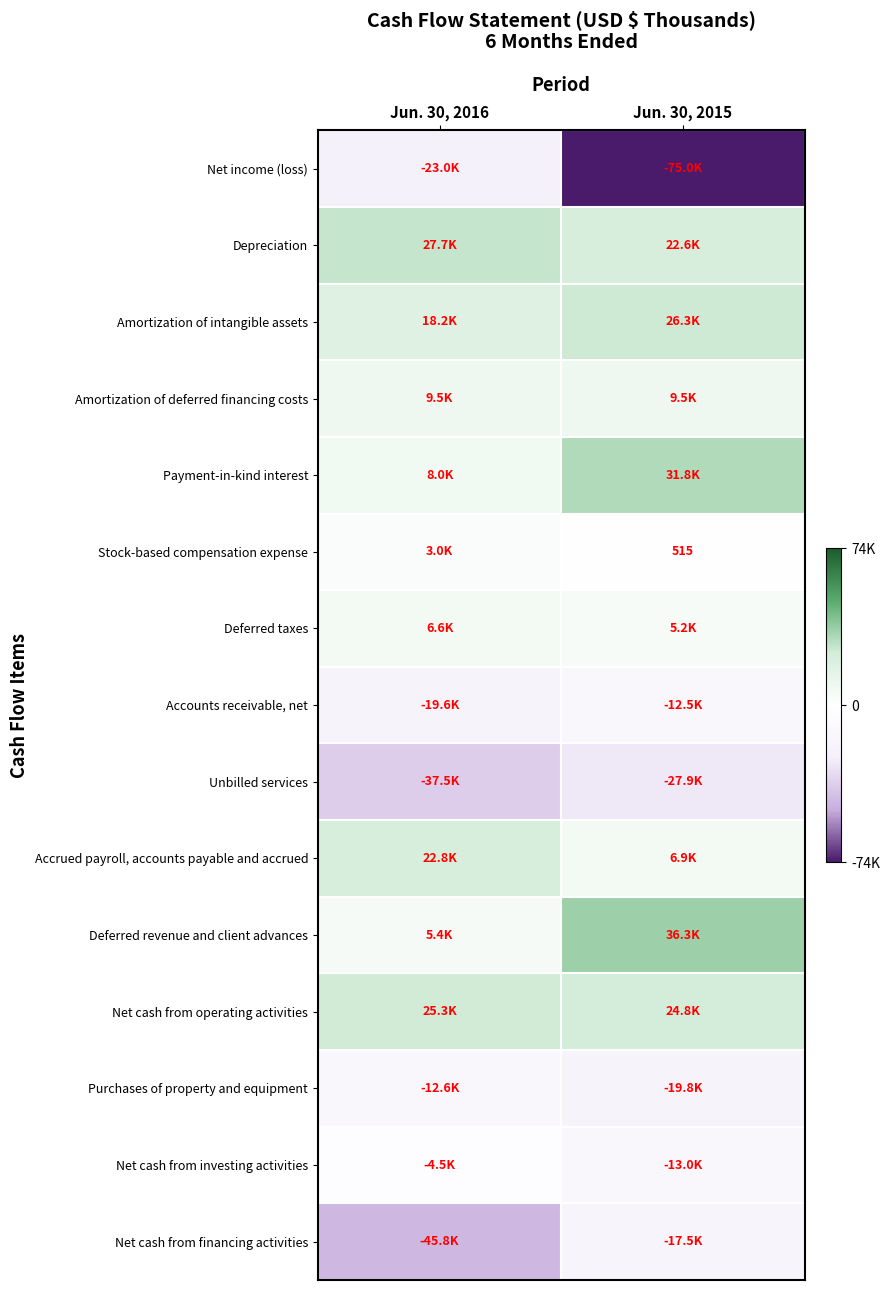

What is the maximum value shown in the chart?

36276